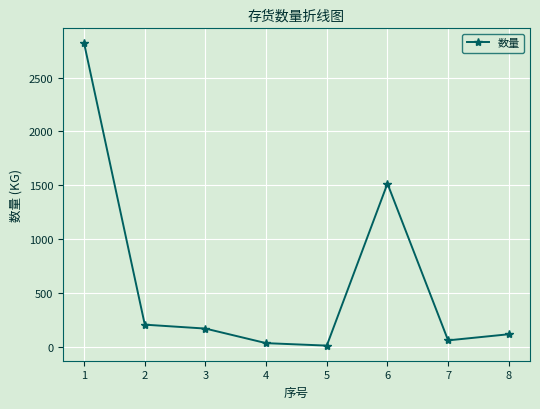

The value at 6 is 1515.5. True or false?

True